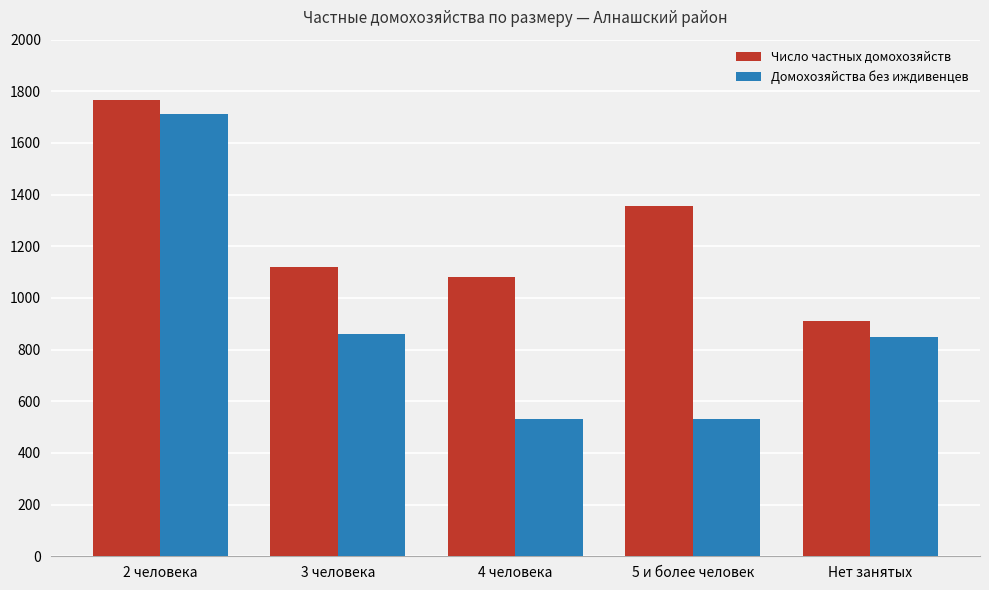

Rank the series by their average value, from lowest to highest.

Домохозяйства без иждивенцев, Число частных домохозяйств